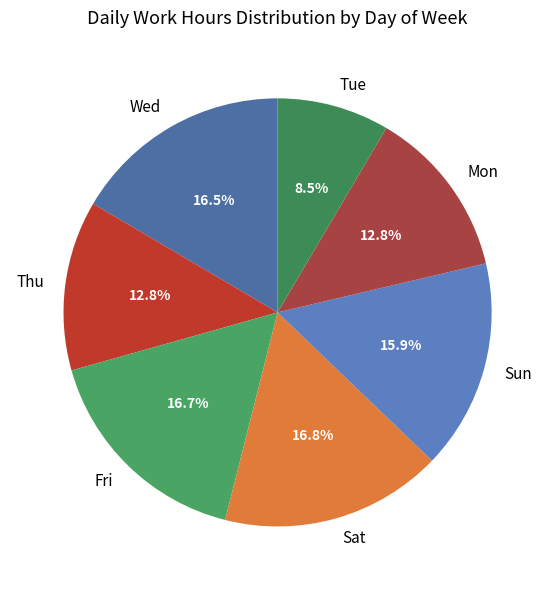

Count the number of slices in the pie.

7